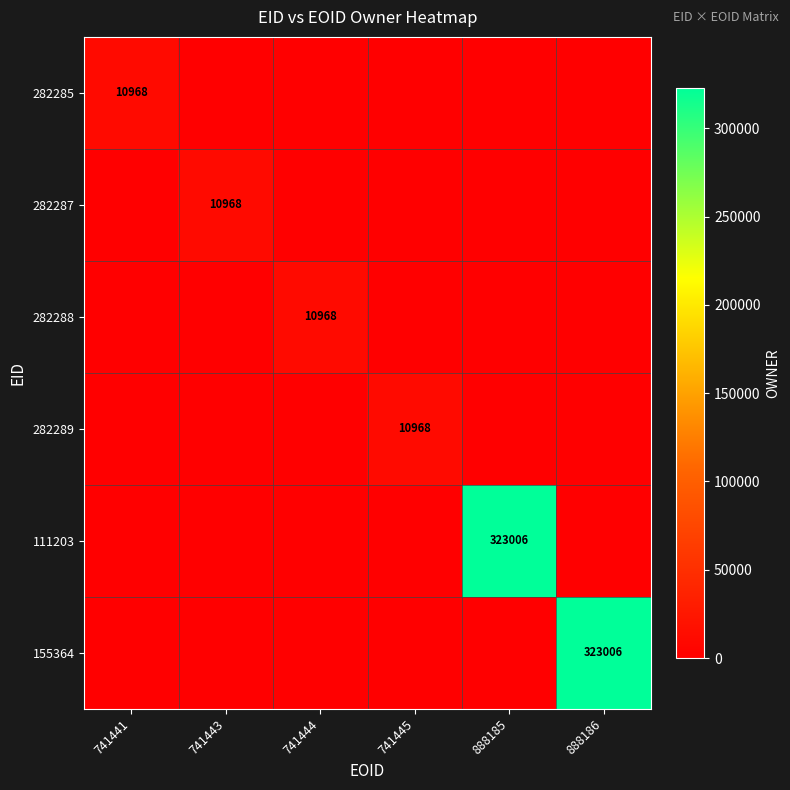

True or false: 155364 has a value of 323006 at 888186.

True